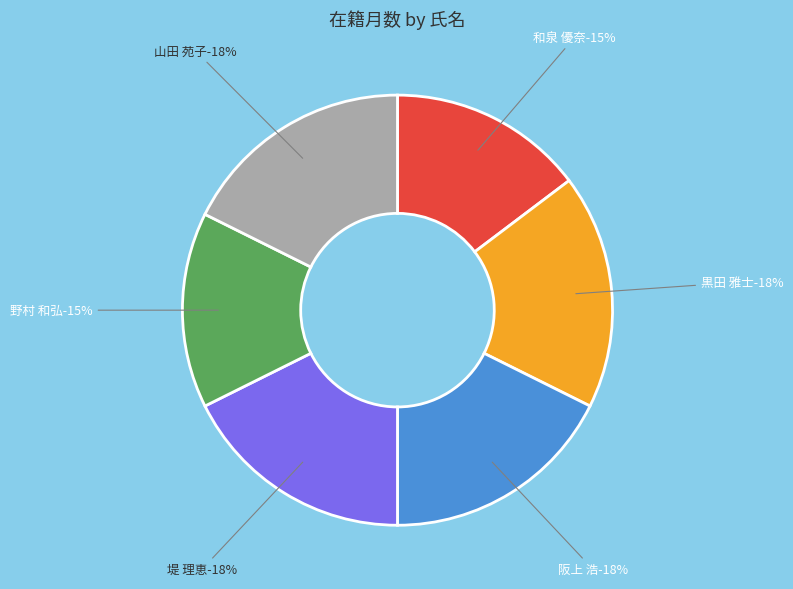

To the nearest percent, what is the combined percentage of 山田 苑子 and 黒田 雅士?

35%